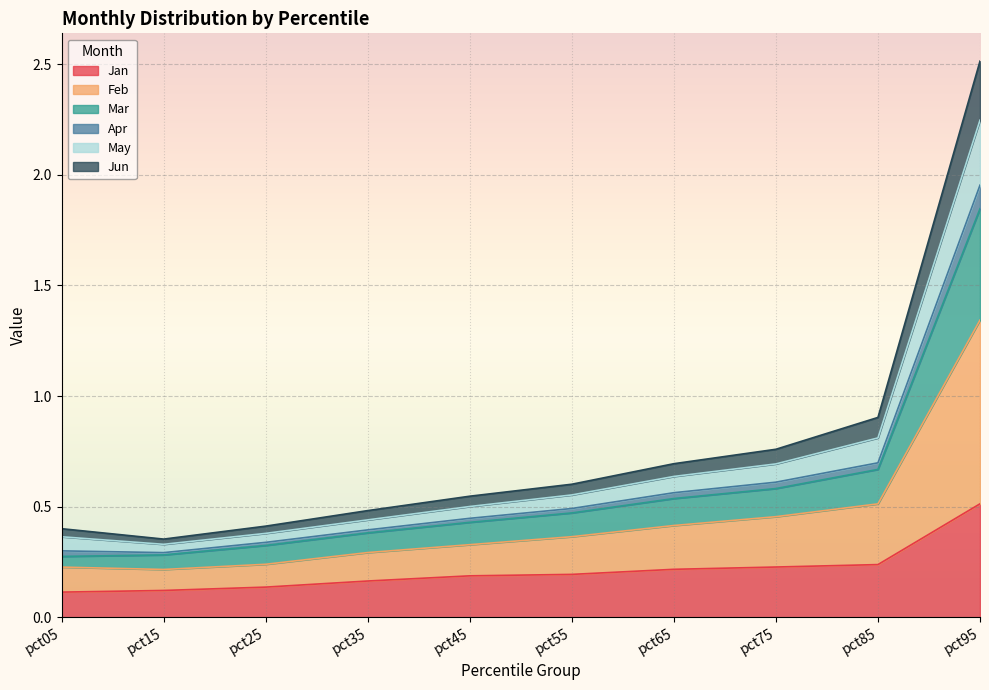

List the labels in order of Jan value, largest first.

pct95, pct85, pct75, pct65, pct55, pct45, pct35, pct25, pct15, pct05